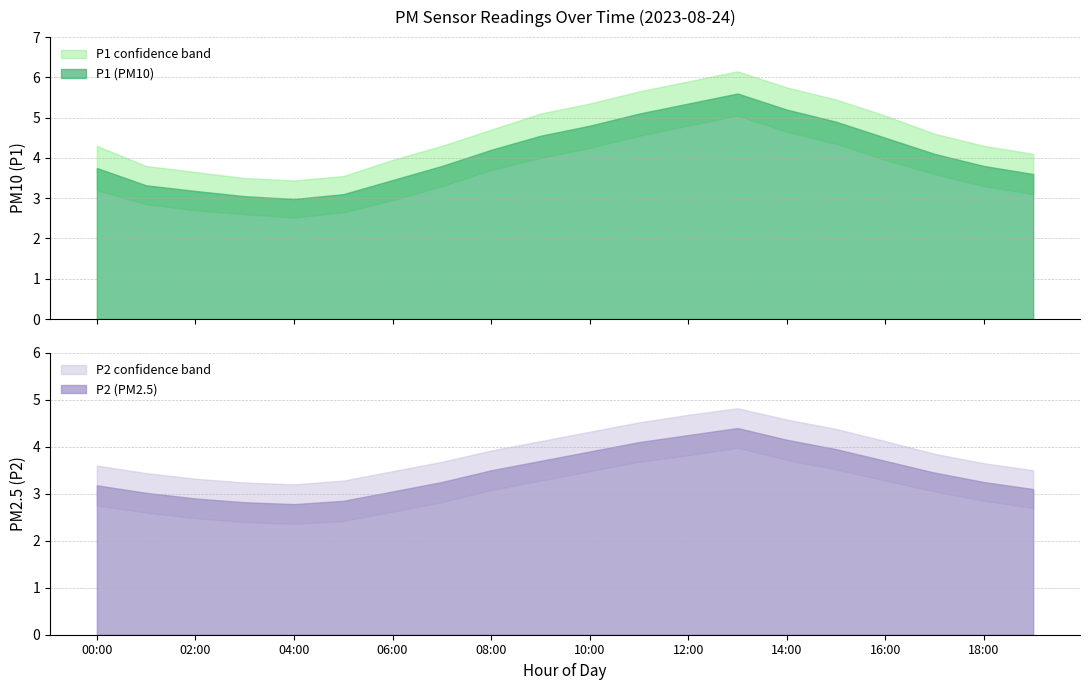

Reading left to right, what are all the values shown in this chart?

P1: 3.8	3.3	3.2	3.0	3.0	3.1	3.5	3.8	4.2	4.5	4.8	5.1	5.3	5.6	5.2	4.9	4.5	4.1	3.8	3.6
P2: 3.2	3.0	2.9	2.8	2.8	2.9	3.0	3.2	3.5	3.7	3.9	4.1	4.2	4.4	4.2	4.0	3.7	3.5	3.2	3.1